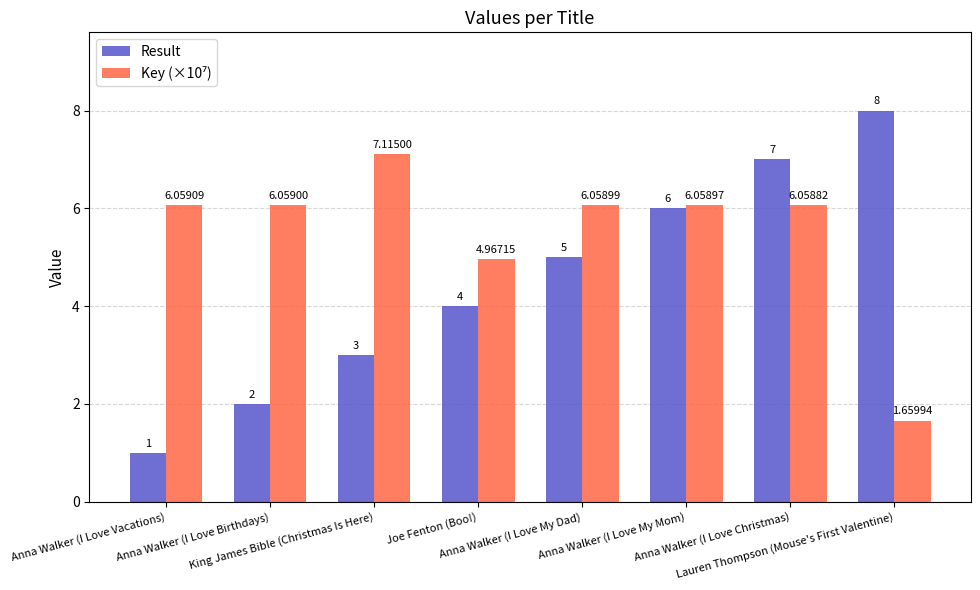

What is the label of the 8th bar from the right?

Anna Walker (I Love Vacations)